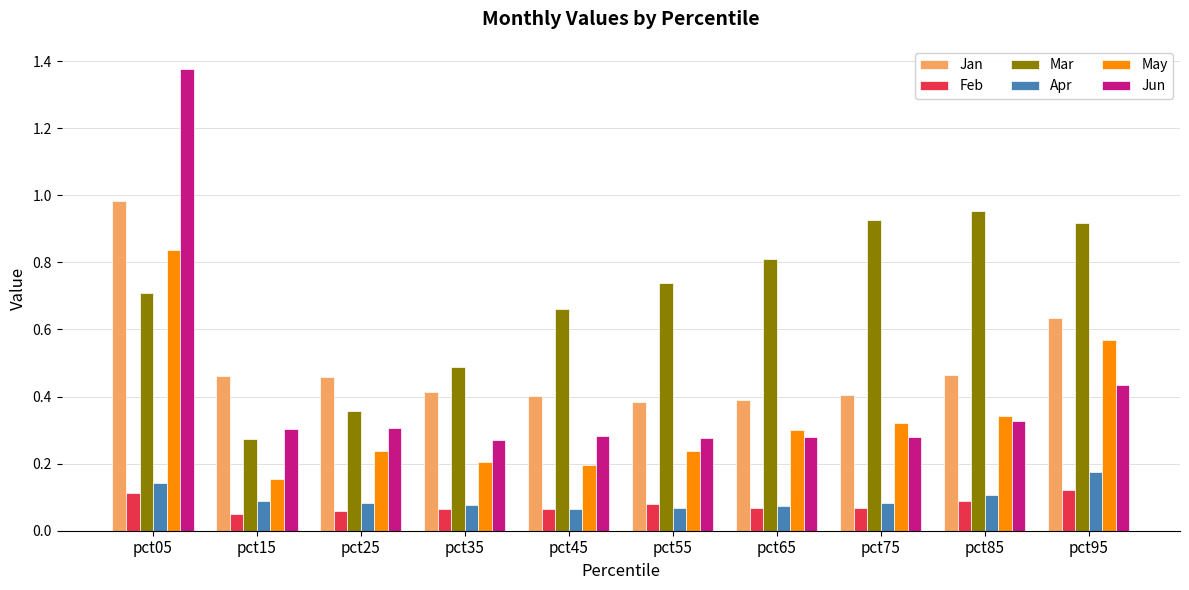

What is the sum of all May values?

3.4